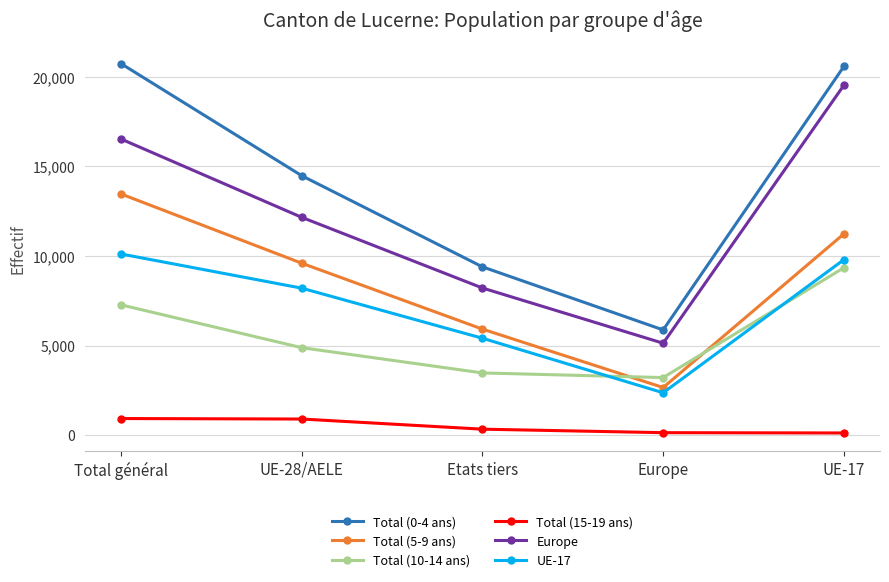

Is it true that UE-17 equals 3485 at Europe?

False